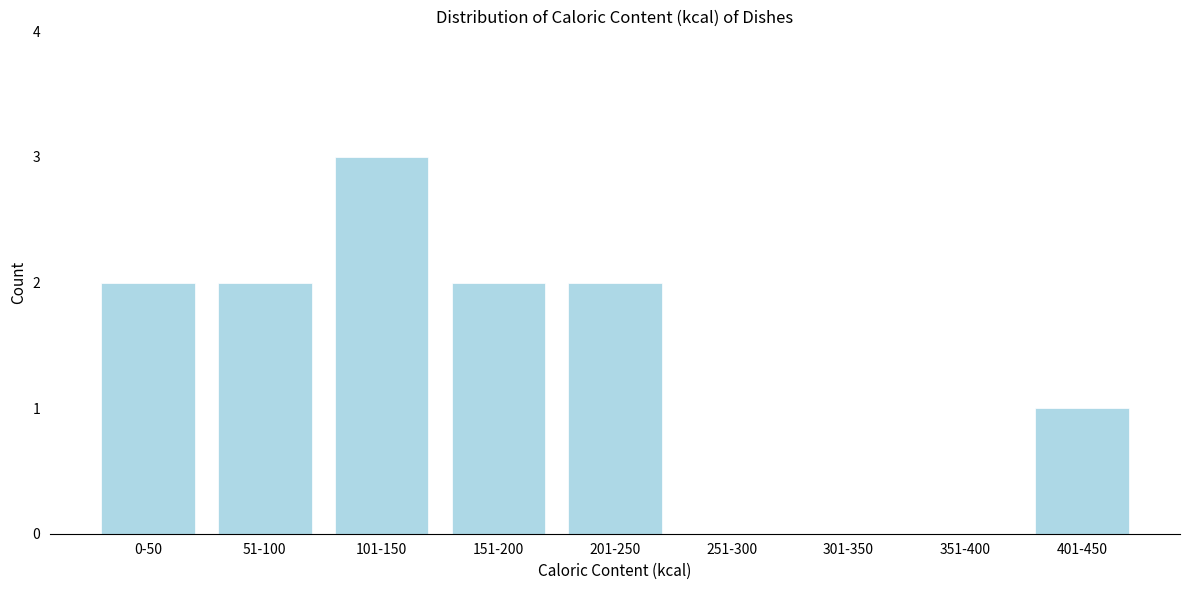

Reading left to right, transcribe all the data shown in this chart.

0-50=2	51-100=2	101-150=3	151-200=2	201-250=2	251-300=0	301-350=0	351-400=0	401-450=1